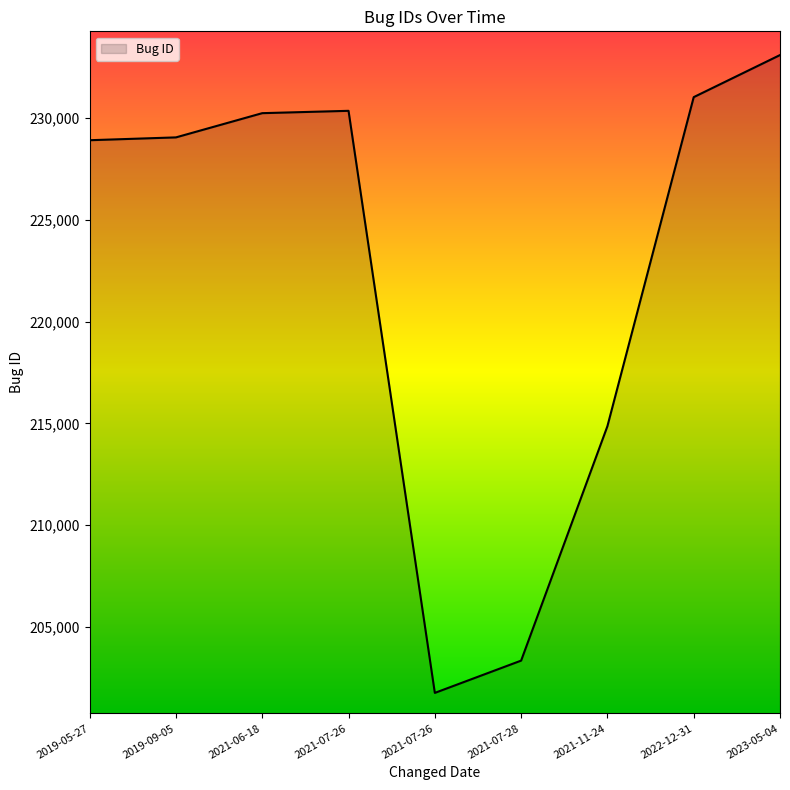

Does the chart have visible grid lines?

No